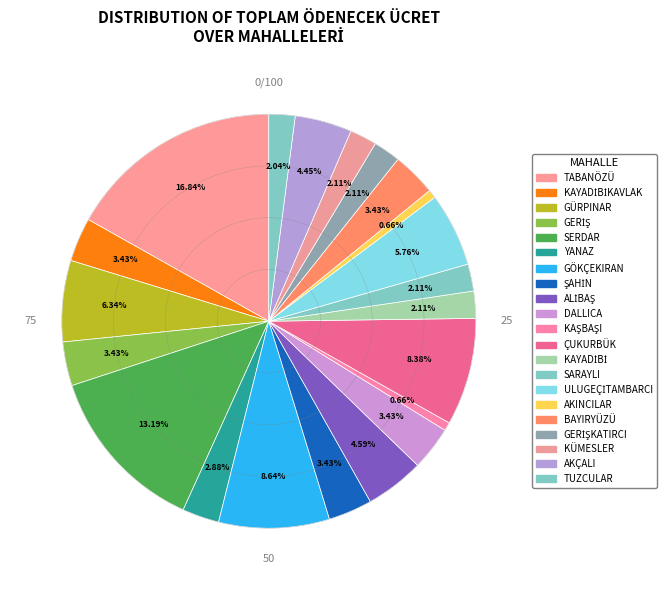

To the nearest percent, what percentage of the pie is SARAYLI?

2%